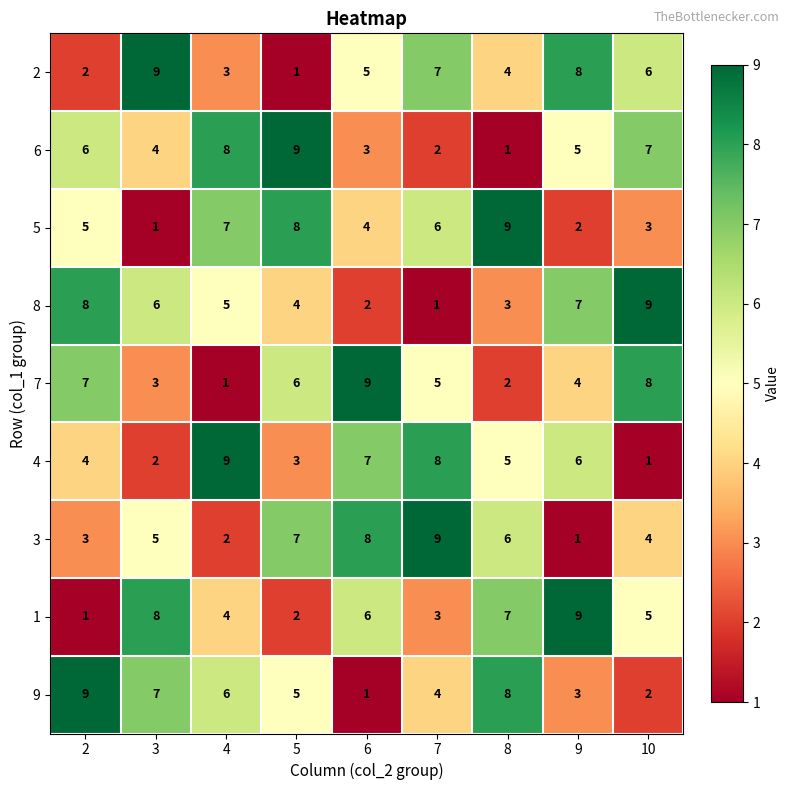

What is the sum of all 7 values?

45